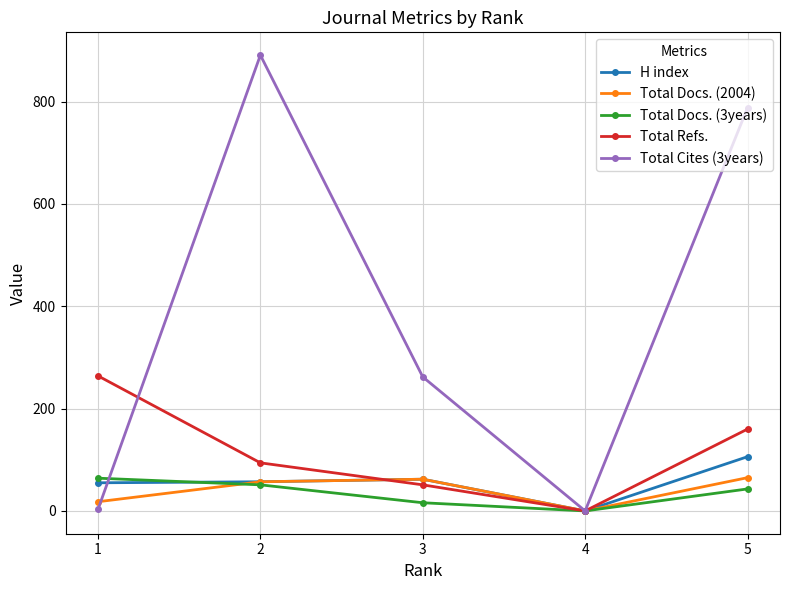

True or false: Total Cites (3years) has a value of 788 at 5.

True